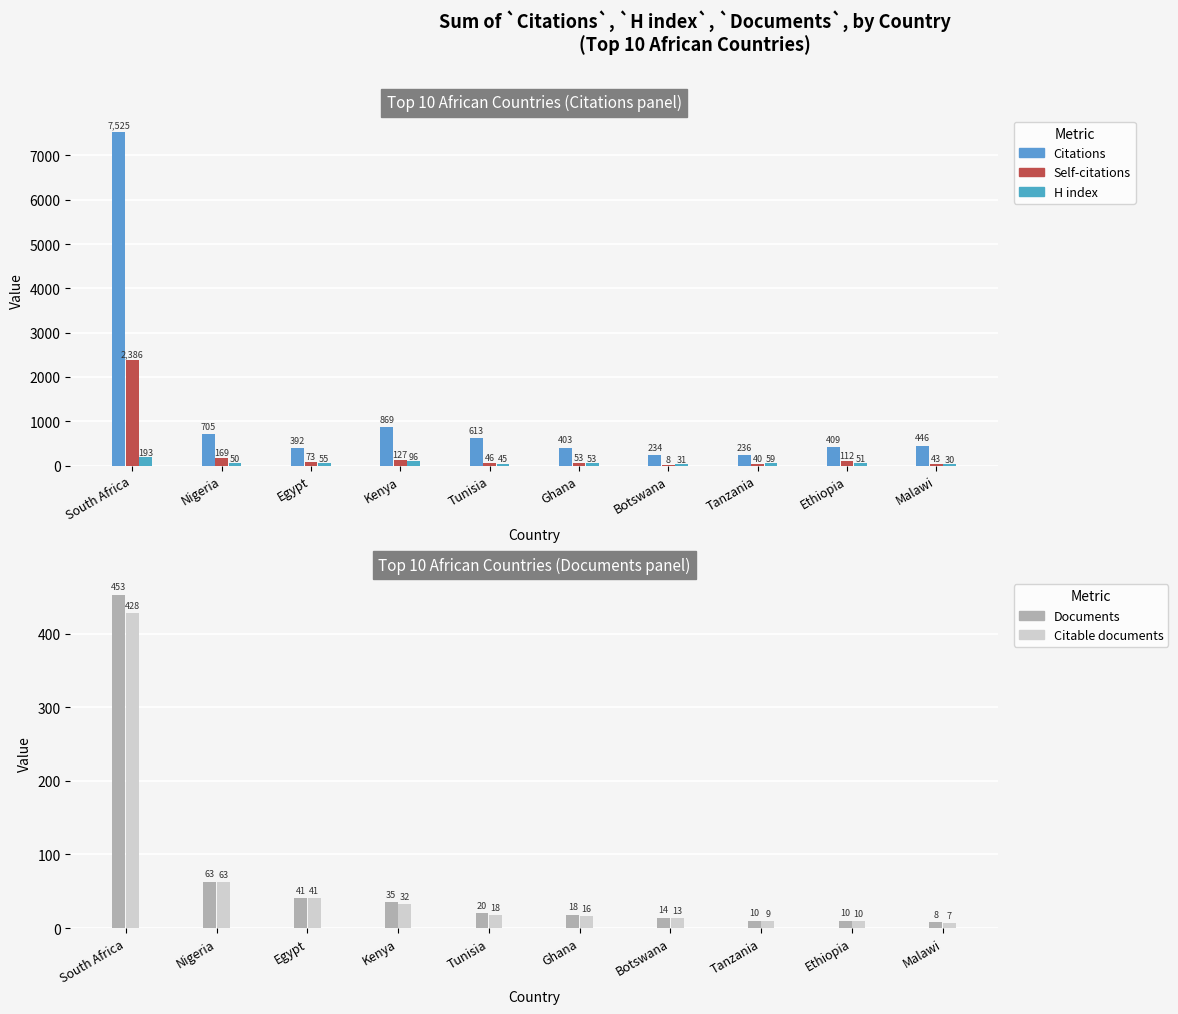

Does the chart contain stacked bars?

No